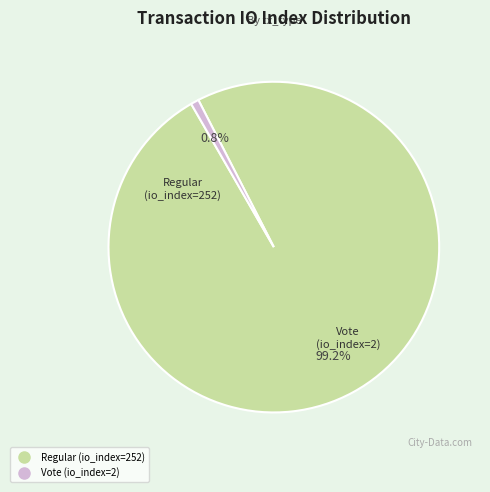

Count the number of slices in the pie.

2